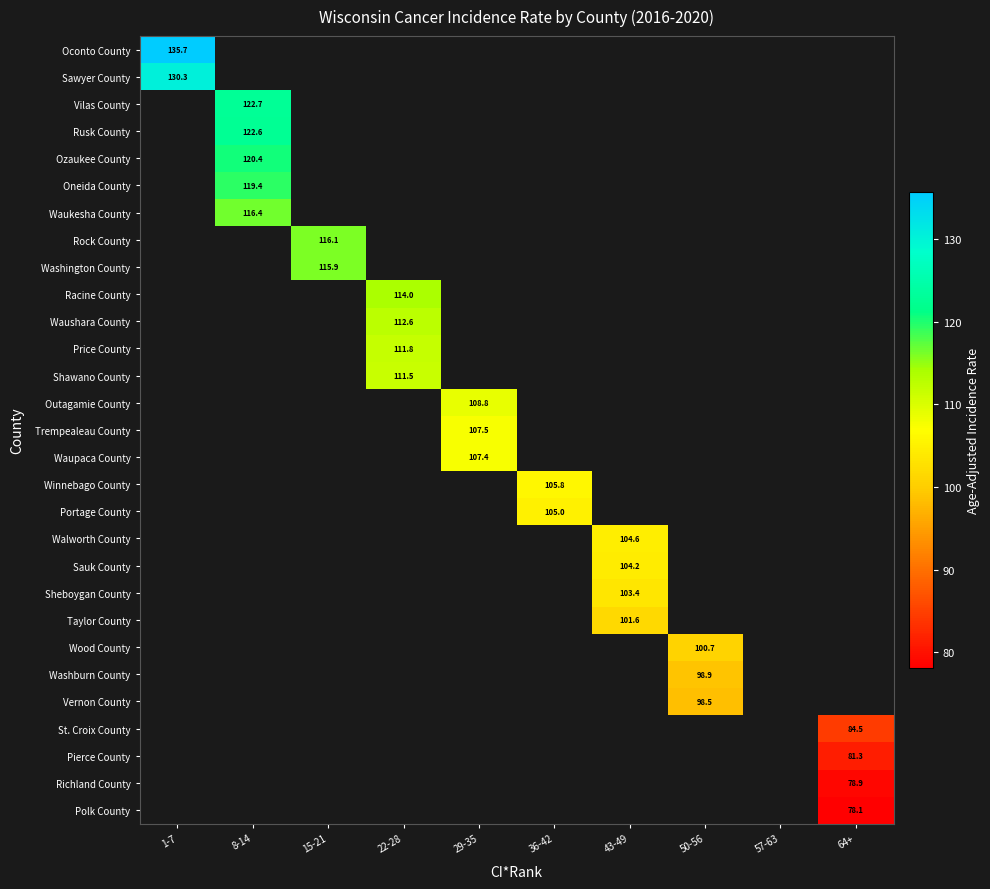

Is the value of Shawano County at 22-28 greater than the value of St. Croix County at 64+?

Yes